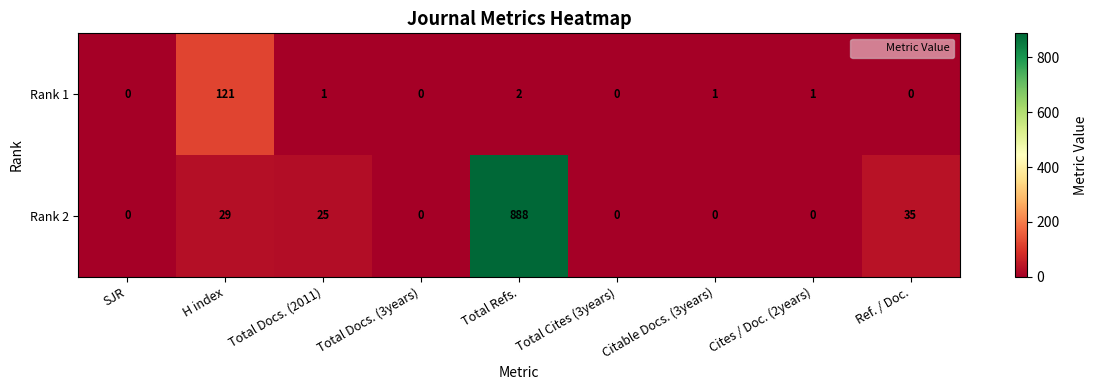

What is the greatest value displayed?

888